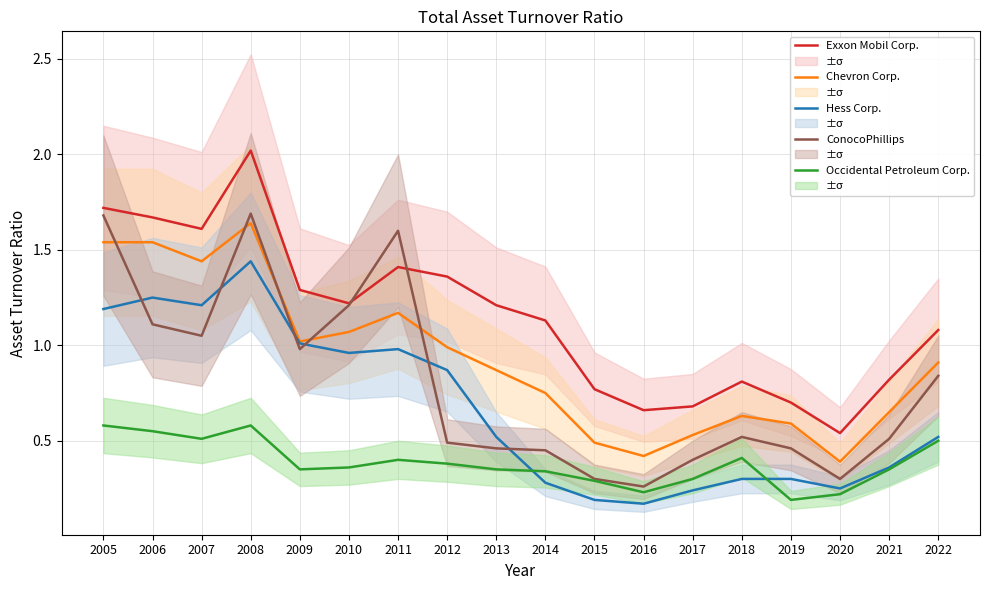

Rank the series by their maximum value, from lowest to highest.

Occidental Petroleum Corp., Hess Corp., Chevron Corp., ConocoPhillips, Exxon Mobil Corp.